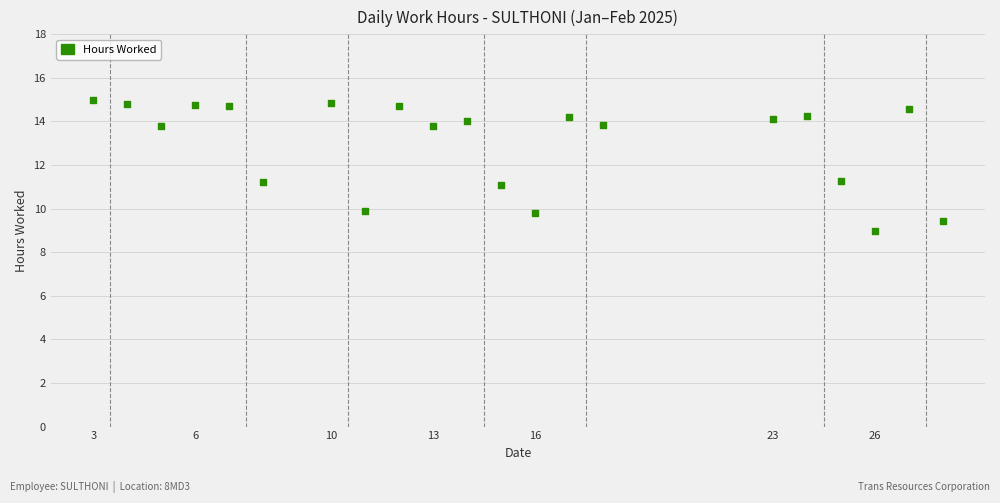

What is the range of X values (max minus min)?

25.0